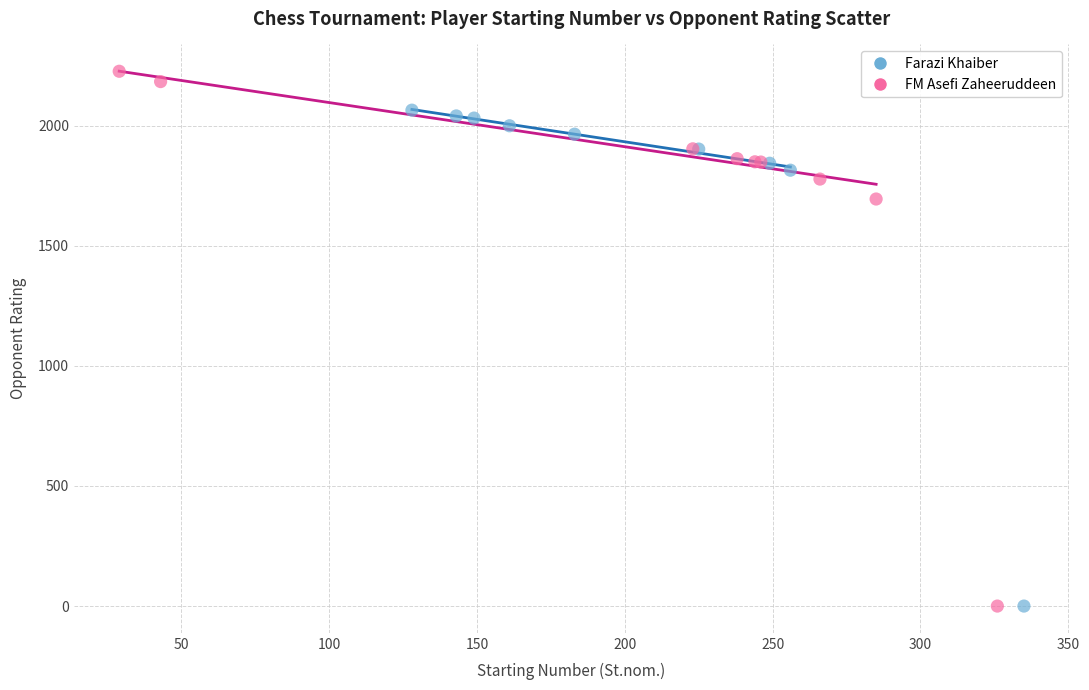

What are all the series names shown in the legend?

Farazi Khaiber, FM Asefi Zaheeruddeen